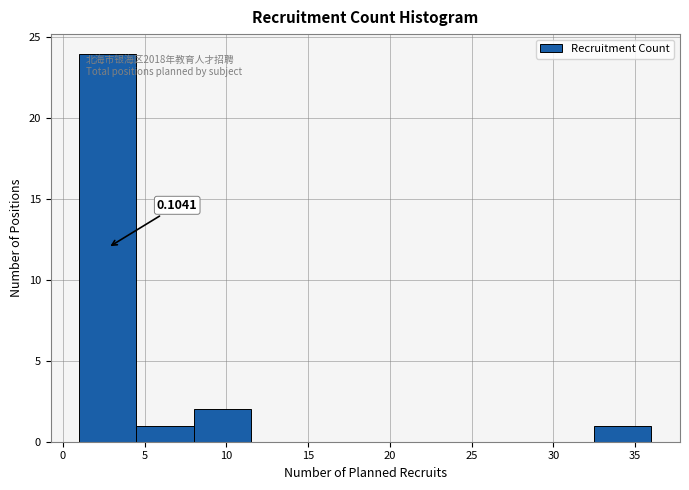

Which range on the x-axis has the tallest bar?

1.0 to 4.5